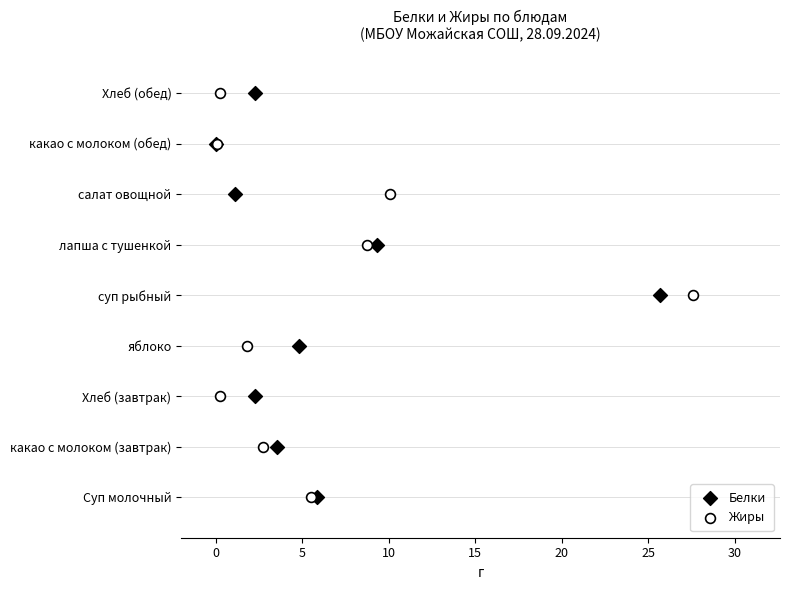

What are all the series names shown in the legend?

Белки, Жиры